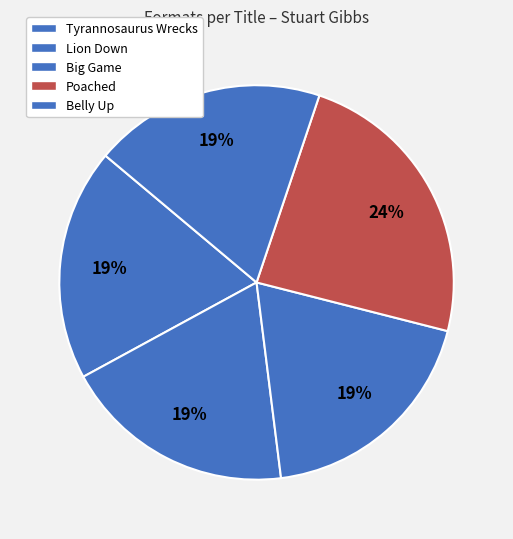

Combined, do Poached and Tyrannosaurus Wrecks account for over 50%?

No